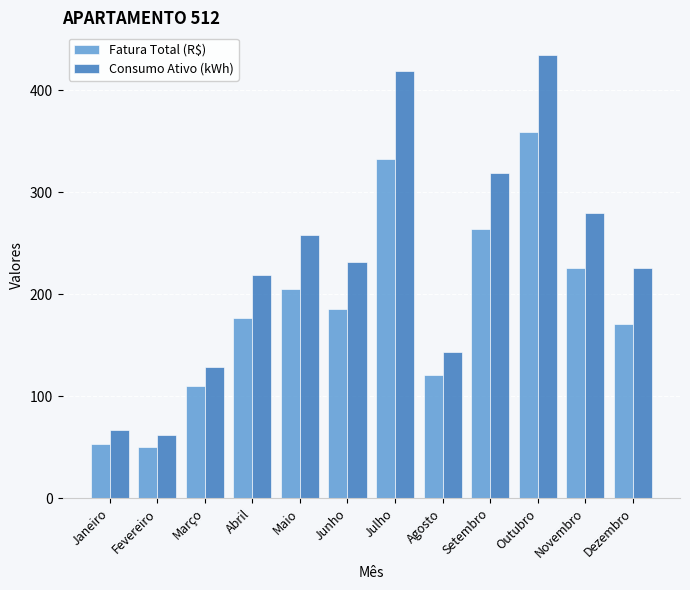

How many groups of bars are there?

12